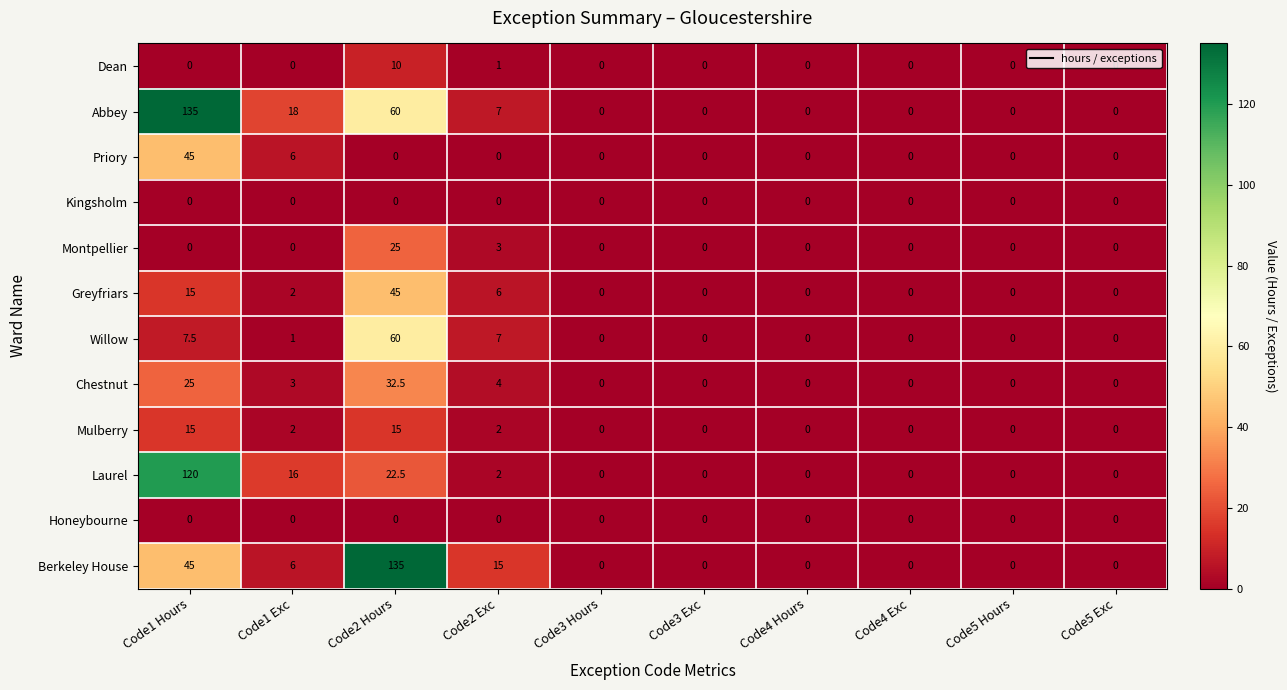

What is the difference between the maximum and minimum values in the Berkeley House series?

135.0